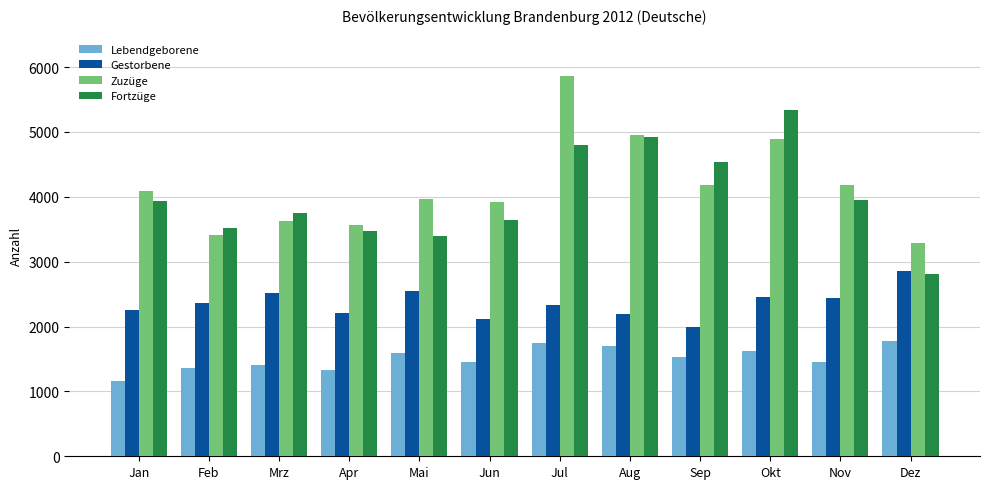

What is the average value of the Fortzüge series?

4006